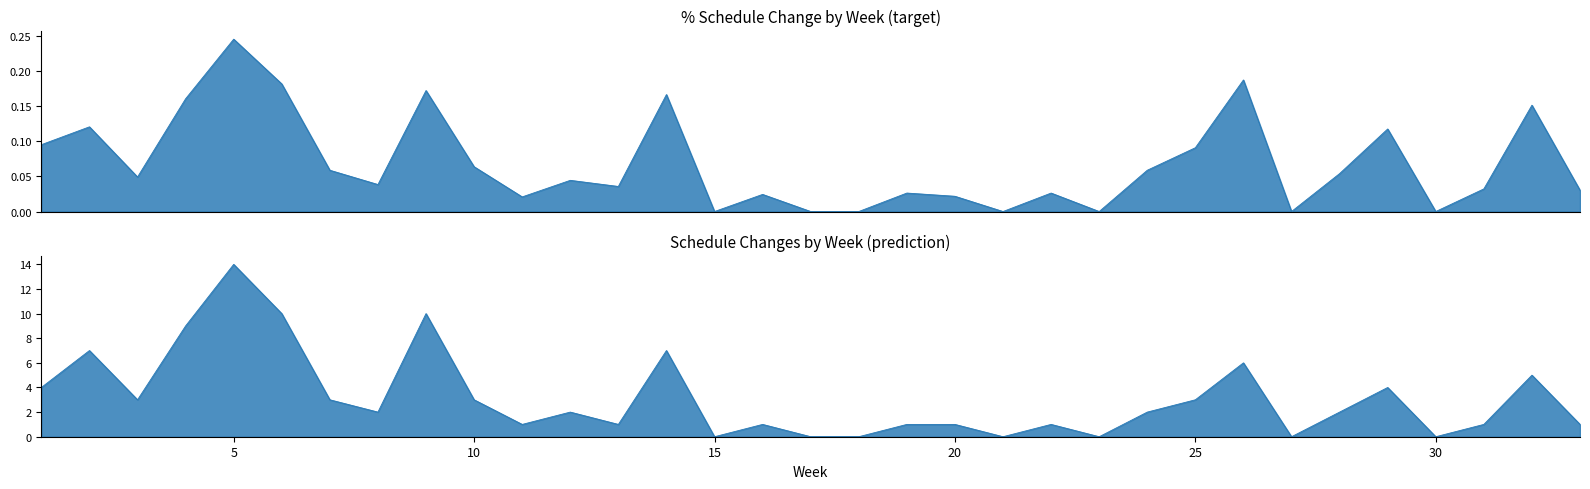

How many interior local valleys does the changes series have?

9